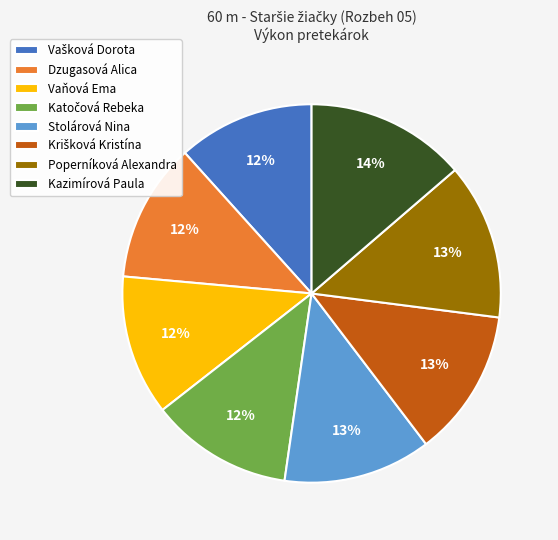

Does Vaňová Ema represent more than half of the total?

No